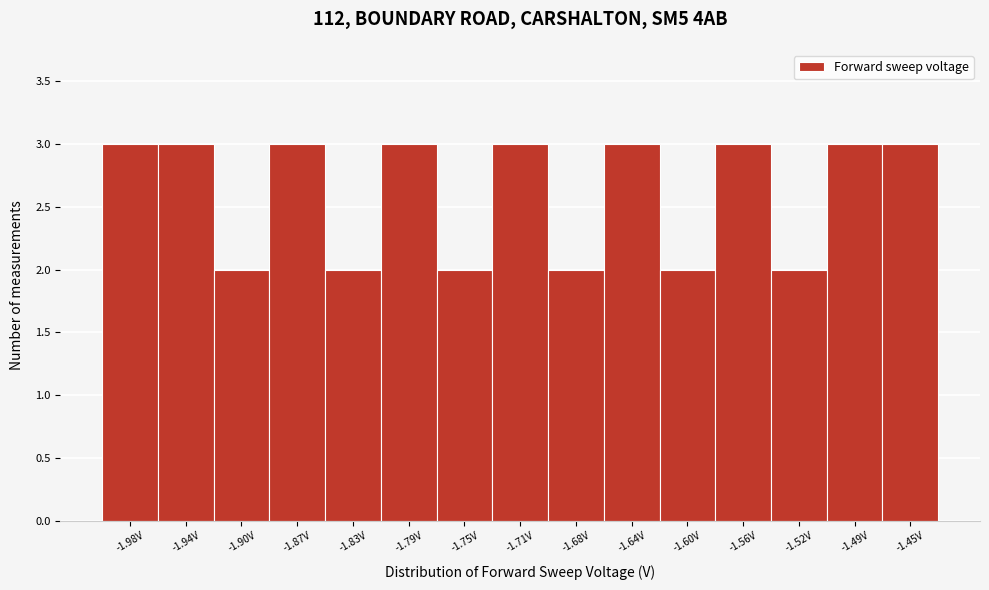

What is the height of the bar covering -2.000 to -1.960 on the x-axis? Neither the bar edges nor the heights are printed on the chart, so give them approximately, as read against the axes.

3